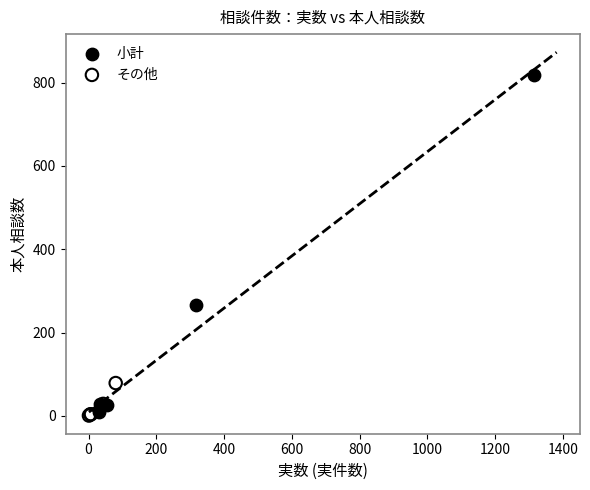

Which series reaches the minimum Y coordinate?

その他